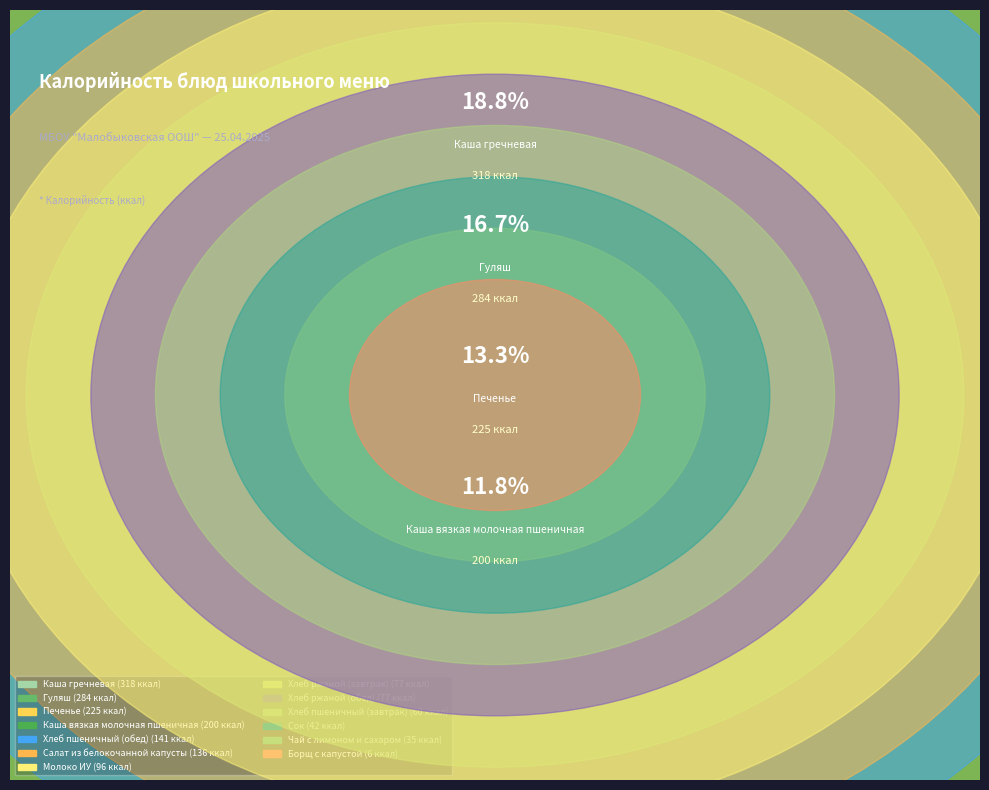

Combined, do Каша вязкая молочная пшеничная and Хлеб пшеничный (завтрак) account for over 50%?

No